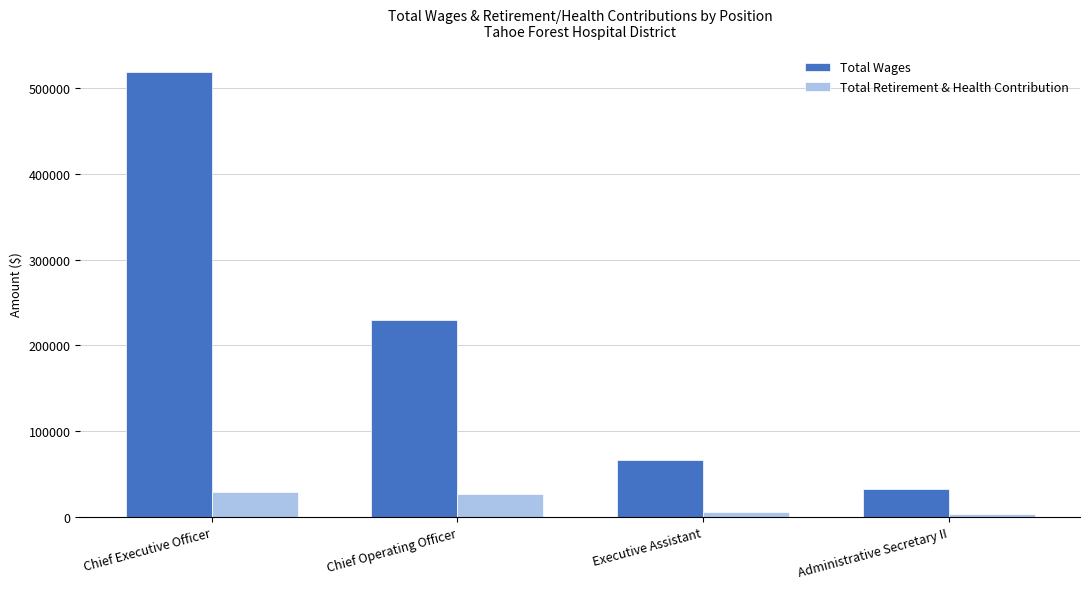

What is the difference between the maximum and second lowest values in the Total Wages series?

452429